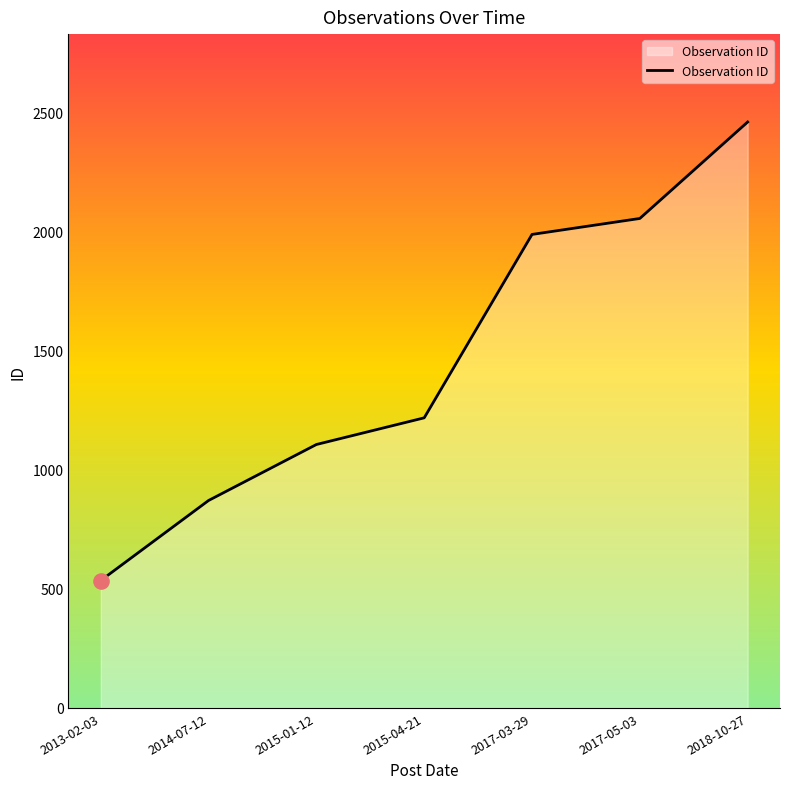

What is the ratio of the value at 2015-04-21 to the value at 2013-02-03?

2.3